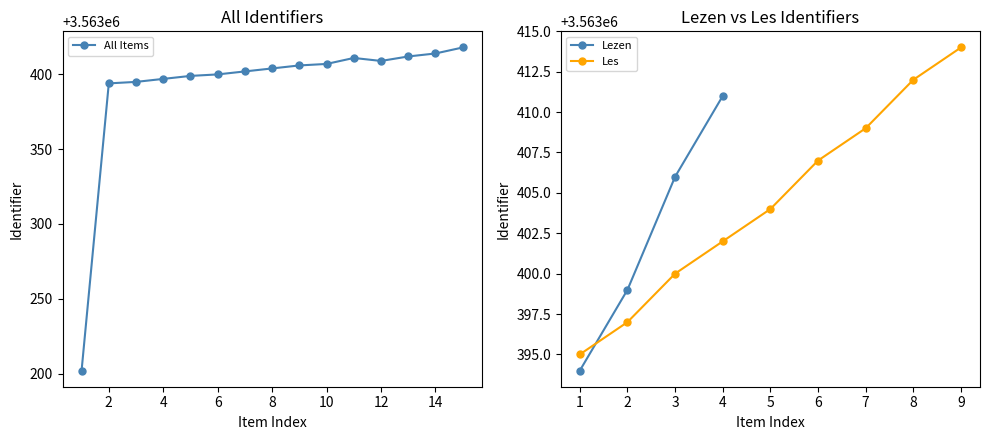

How many values exceed 3563404?

7